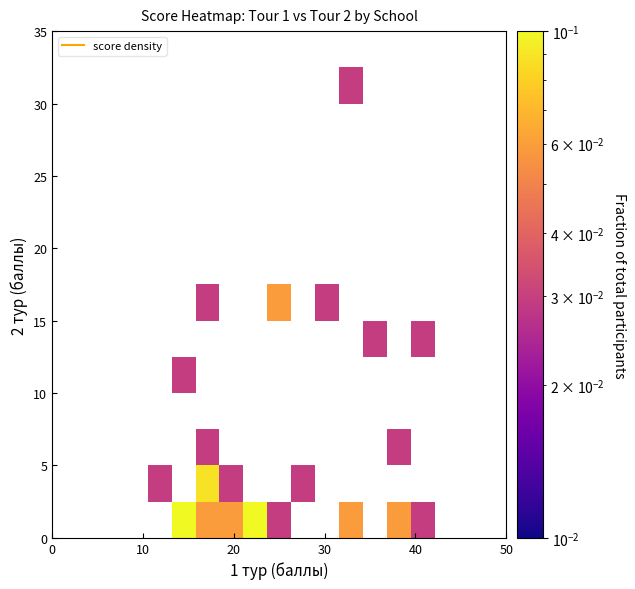

What is the maximum value shown in the chart?

0.1